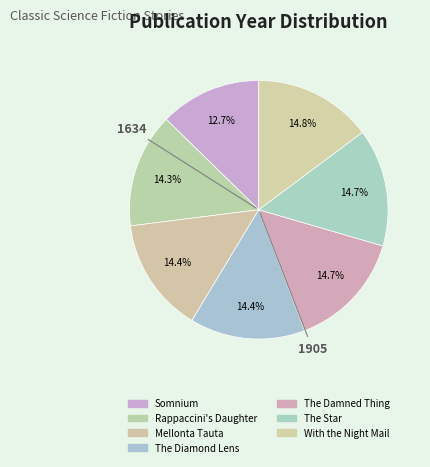

To the nearest percent, what is the combined percentage of The Diamond Lens and With the Night Mail?

29%